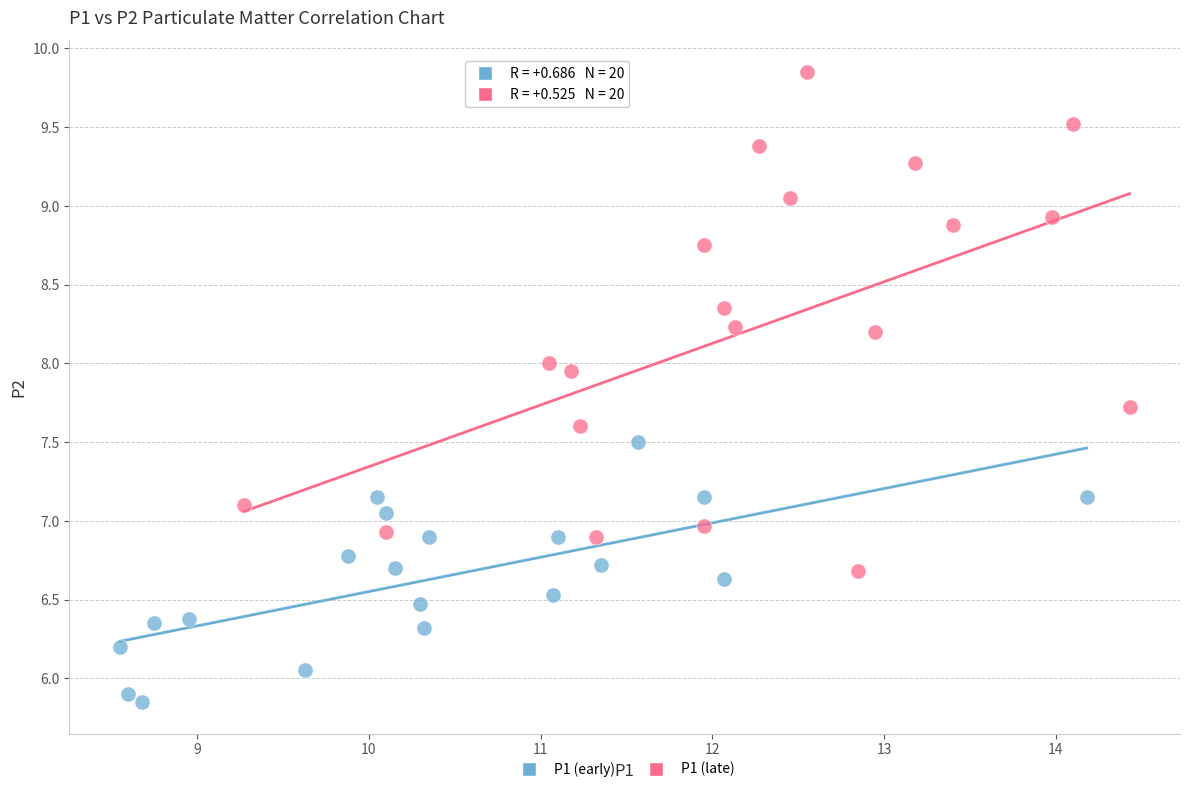

Which series reaches the maximum Y coordinate?

P1 (late)